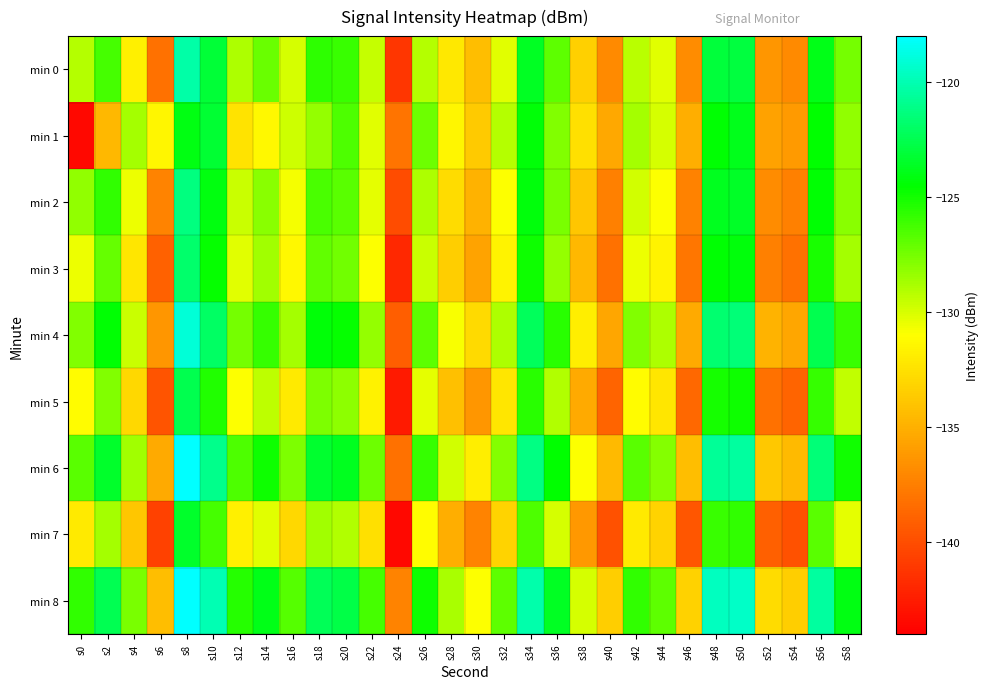

Rank the series by their maximum value, from lowest to highest.

min 7, min 1, min 5, min 3, min 2, min 0, min 4, min 6, min 8